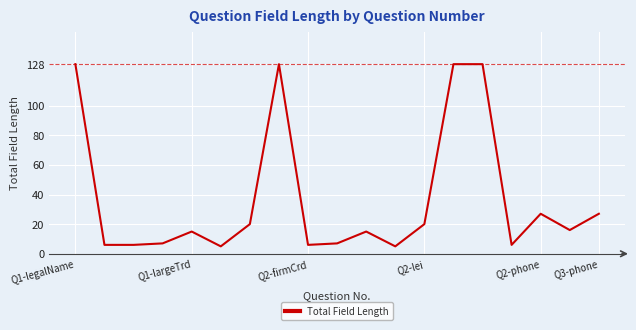

How many lines are shown in the chart?

1